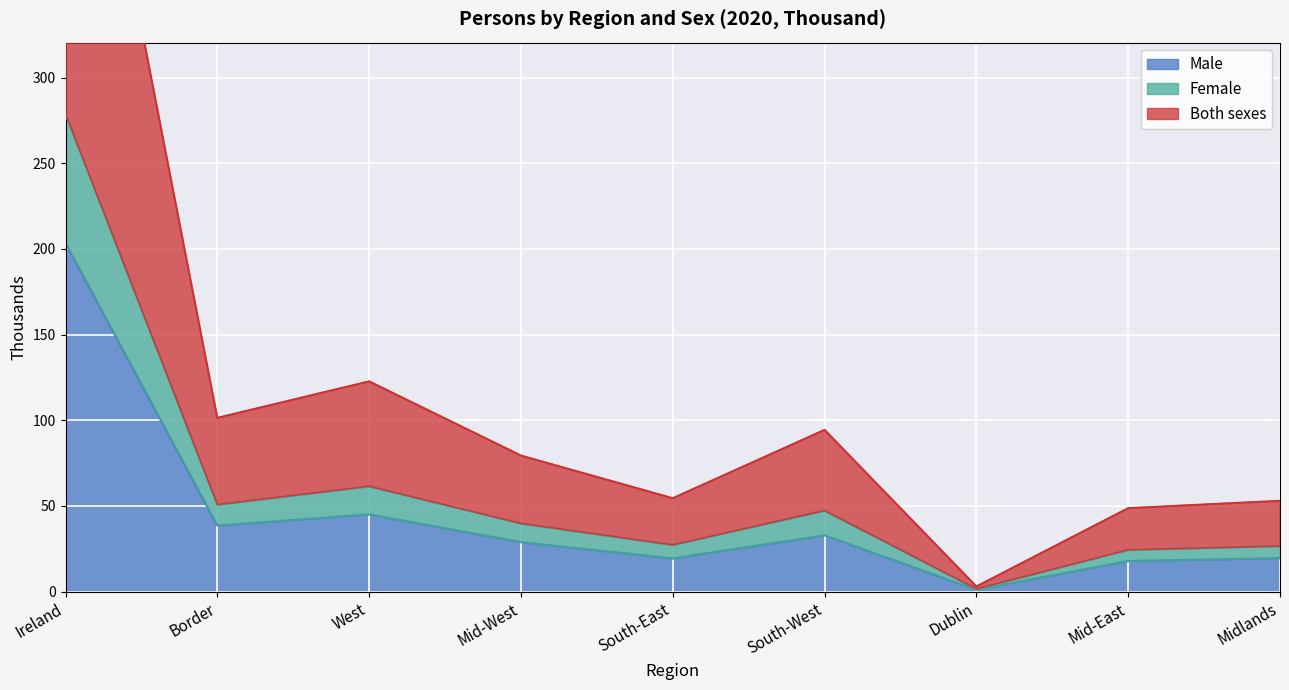

What is the difference between the maximum and minimum values in the Both sexes series?

277.1